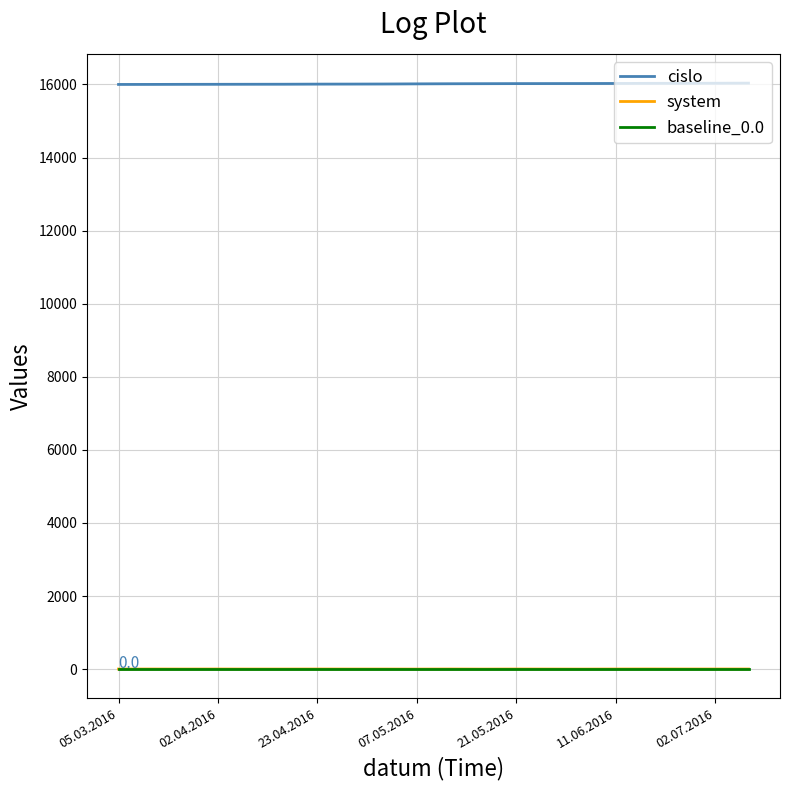

Which series has the largest total across all categories?

cislo